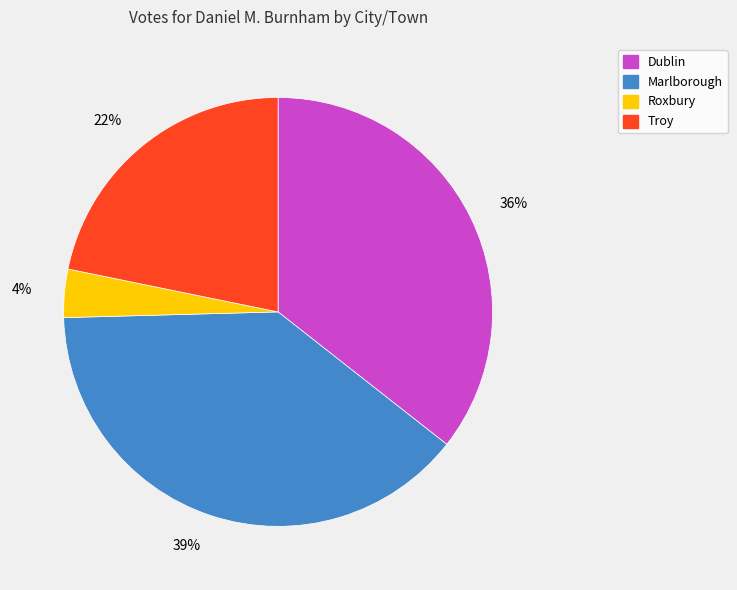

Rank the categories by value from highest to lowest.

Marlborough, Dublin, Troy, Roxbury